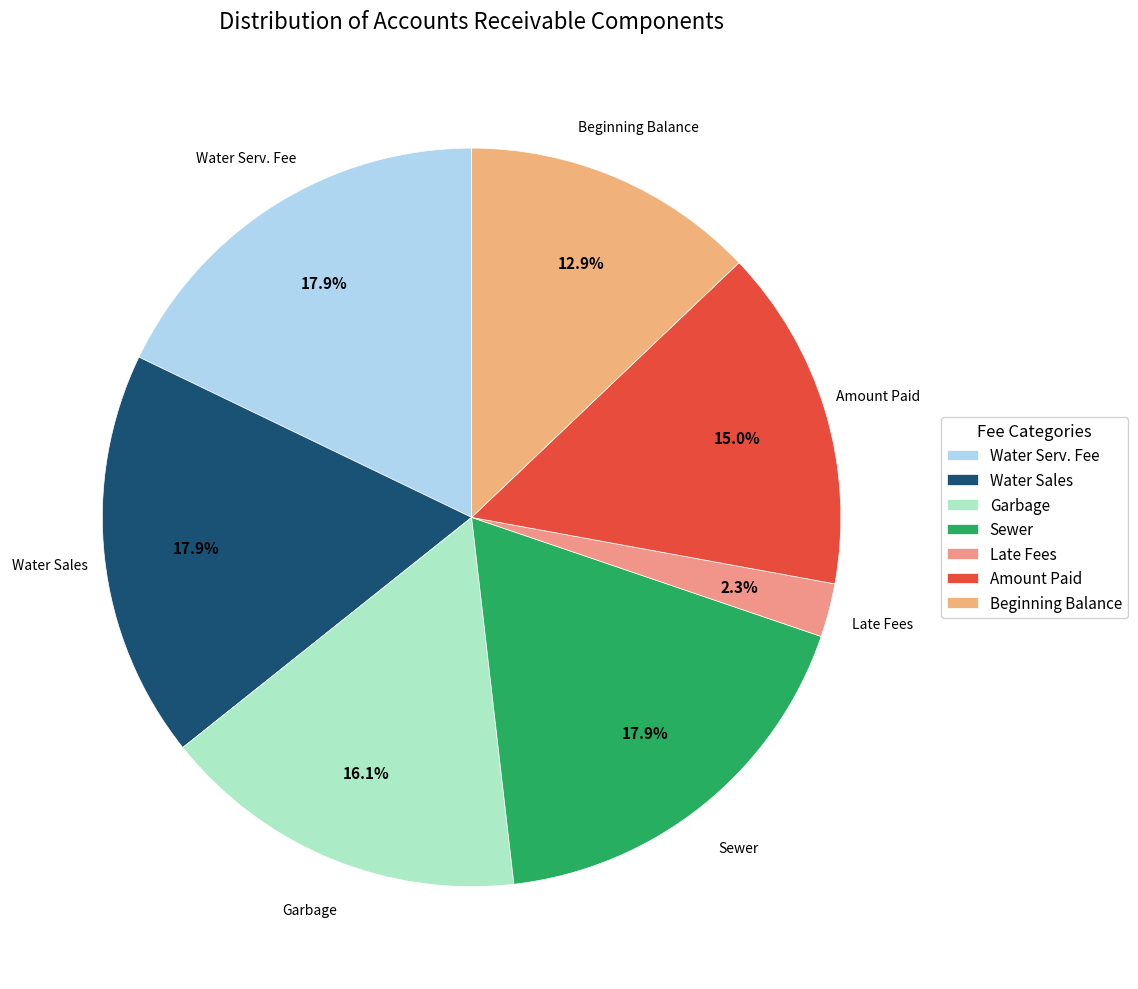

Is Amount Paid the majority of the pie?

No